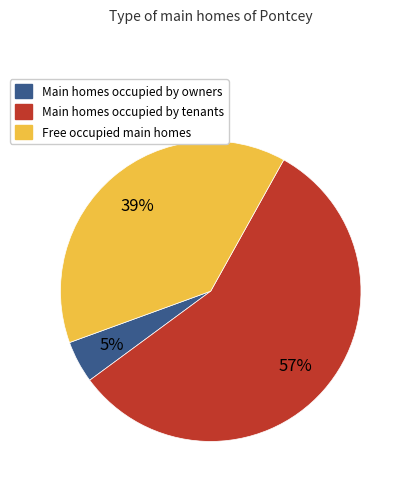

Is there any slice that represents more than half of the pie?

Yes